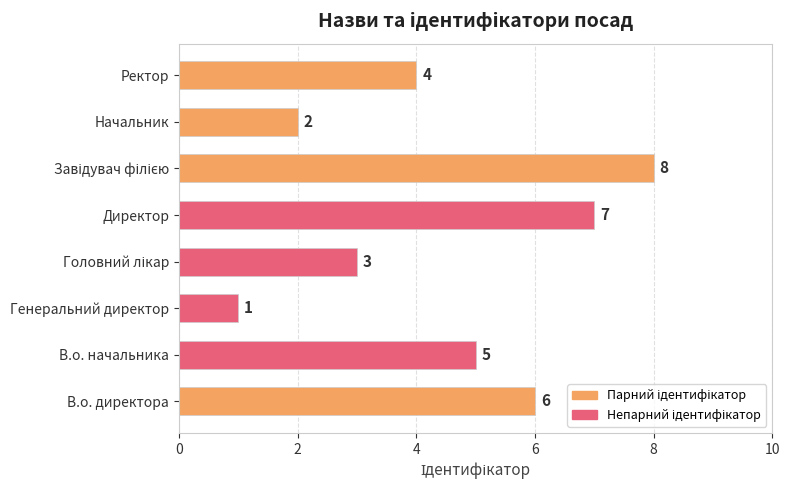

How many bars are there in total?

8